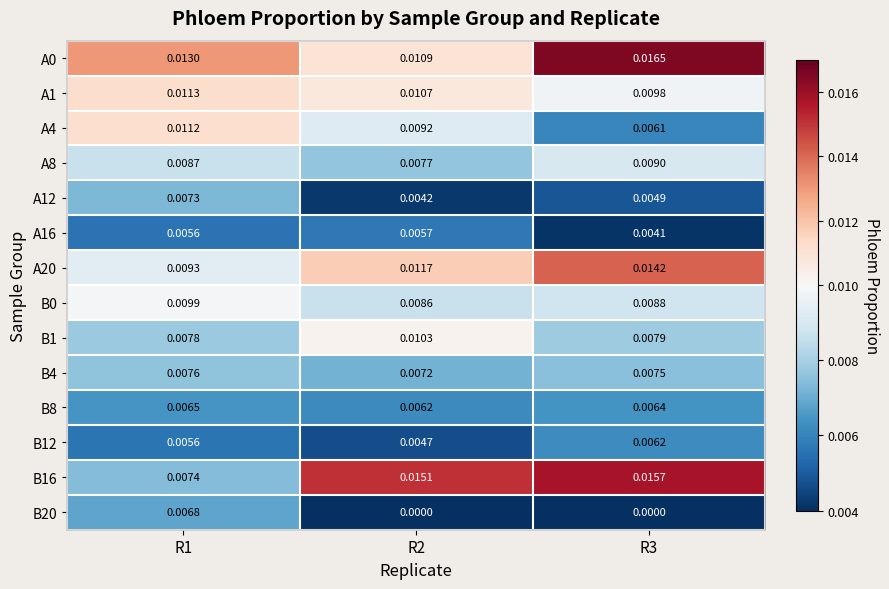

Is the value of B8 at R2 greater than the value of A1 at R2?

No